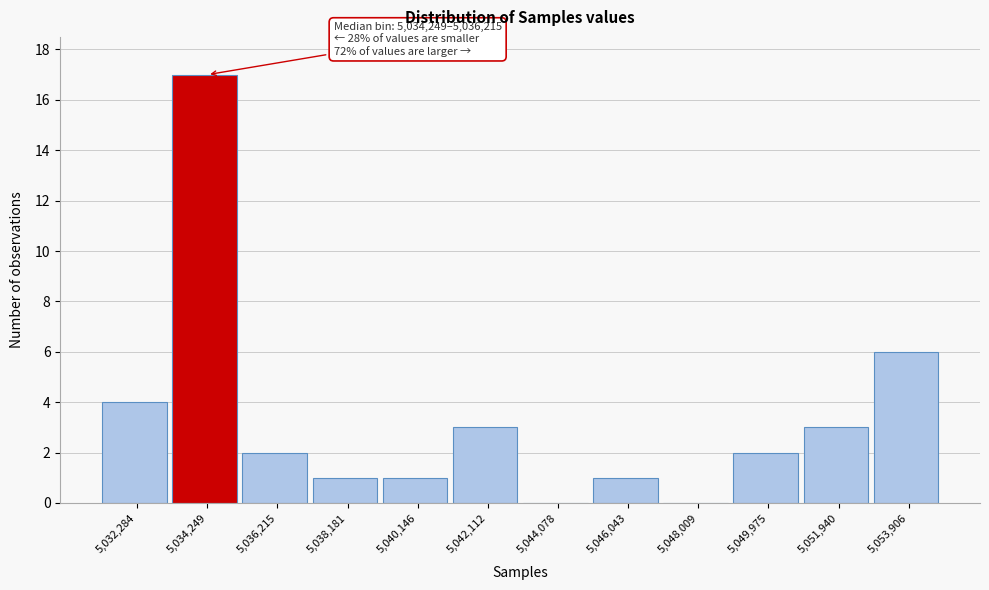

Reading left to right, transcribe all the data shown in this chart.

5,032,284=4	5,034,249=17	5,036,215=2	5,038,181=1	5,040,146=1	5,042,112=3	5,044,078=0	5,046,043=1	5,048,009=0	5,049,975=2	5,051,940=3	5,053,906=6